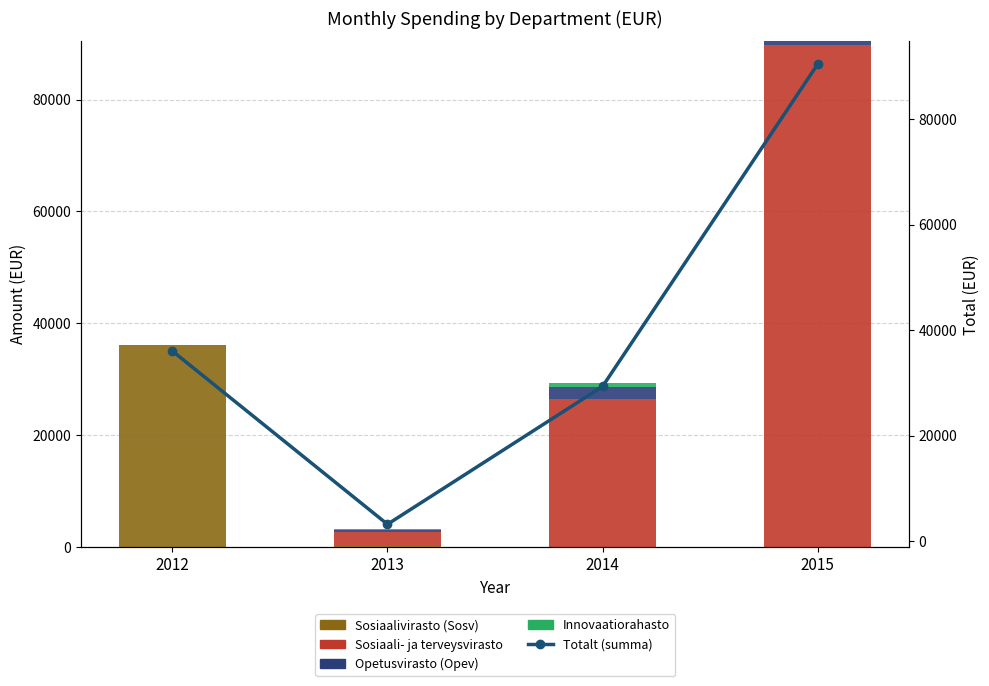

The Sosiaali- ja terveysvirasto series shows 37768.7 at 2012. True or false?

False